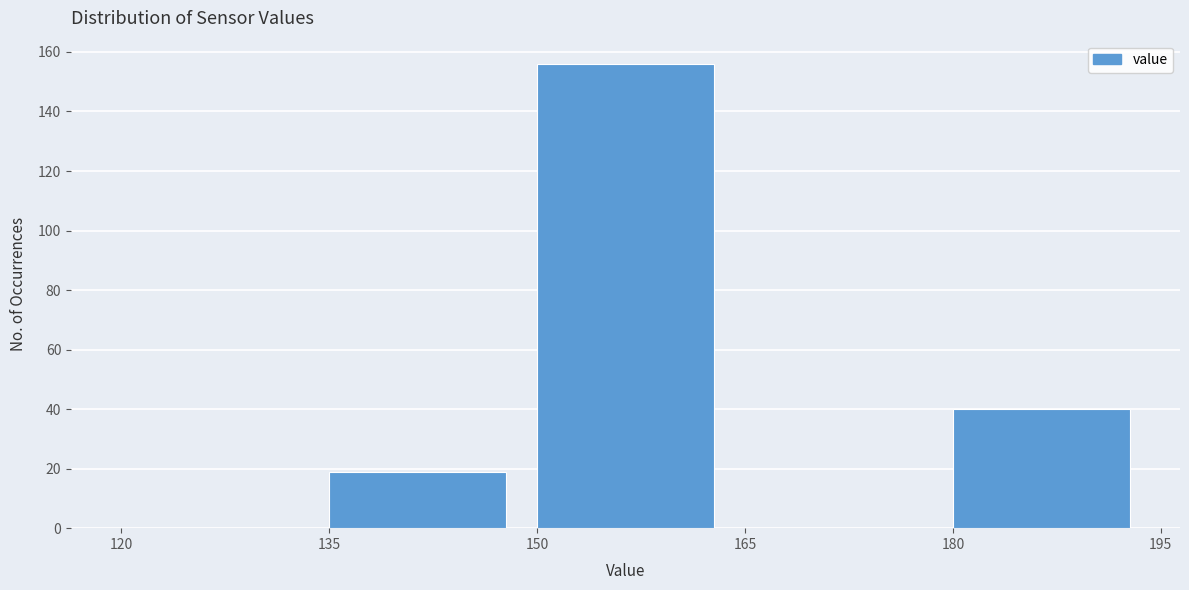

Reading left to right, list every bar in this chart as the range it spans on the x-axis followed by its height. The values are not printed on the chart, so give them approximately, as read against the axis.

120 to 135: 0
135 to 150: 20
150 to 165: 156
165 to 180: 0
180 to 195: 40